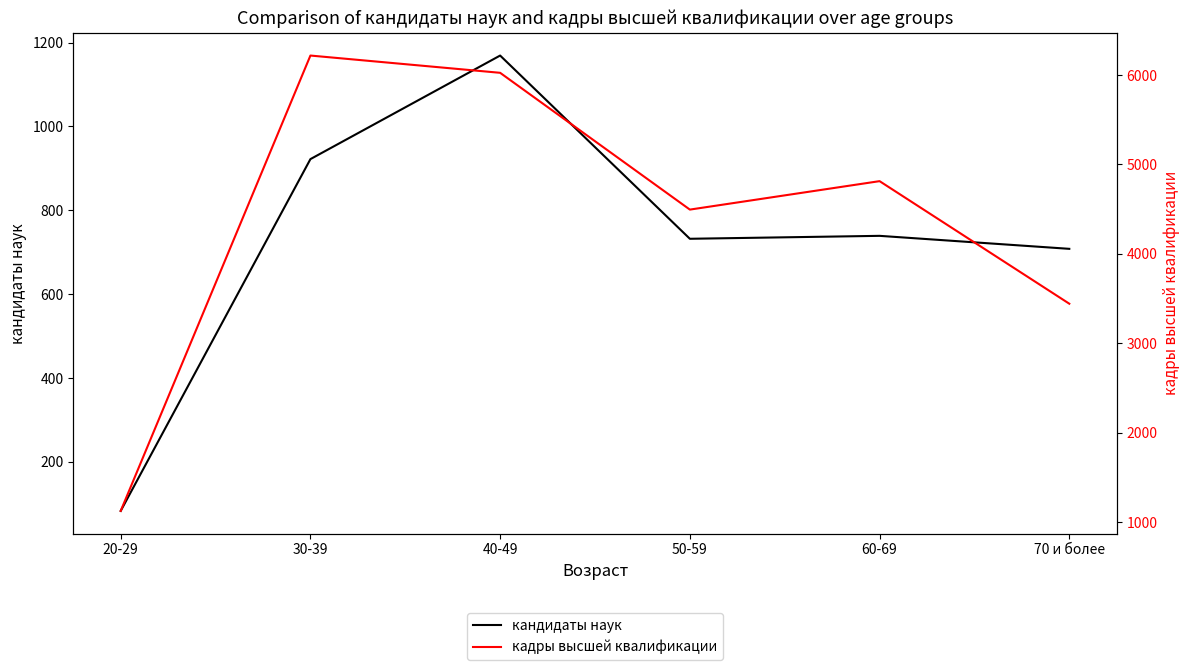

How many values in the кандидаты наук series are below 739?

3